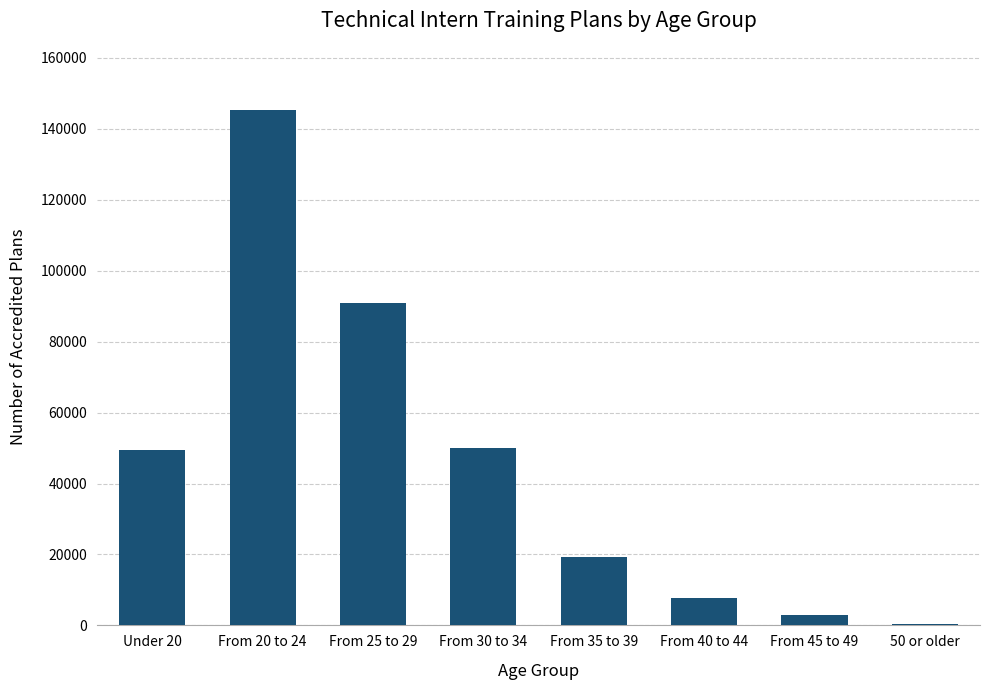

At which category does the chart reach its peak across all series?

From 20 to 24